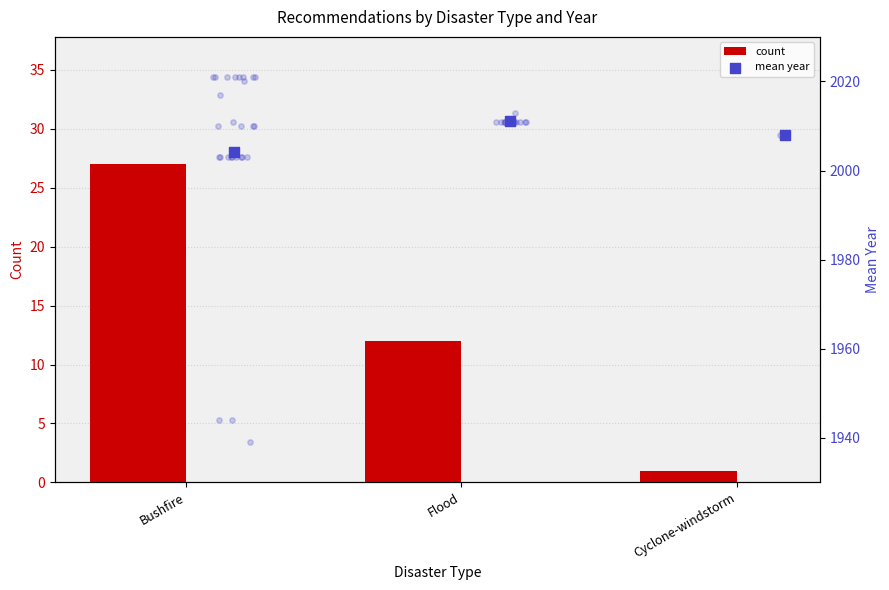

Which series contains the highest Y value?

mean year